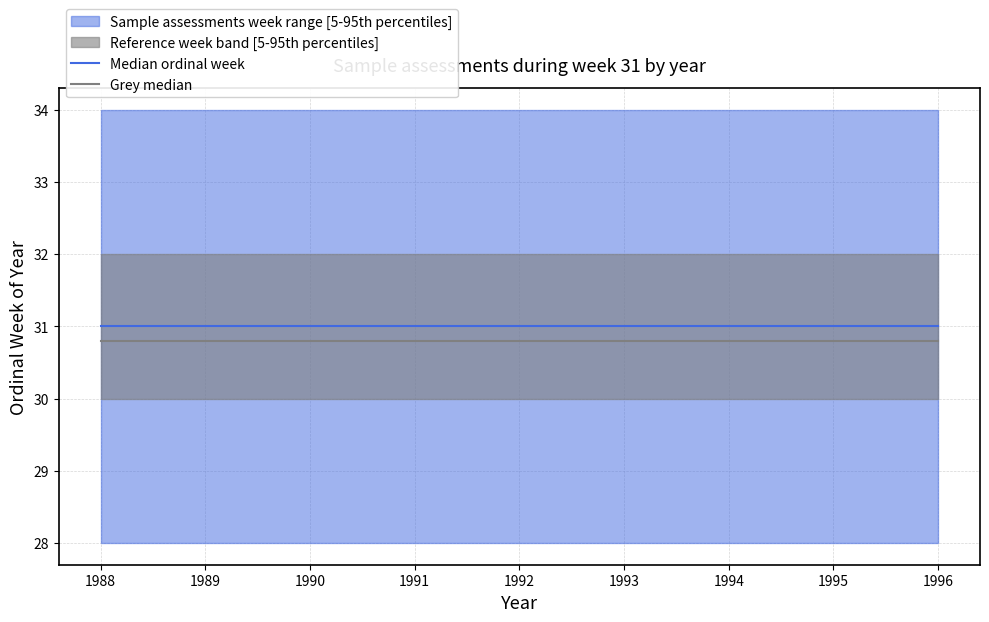

How many lines are shown in the chart?

2